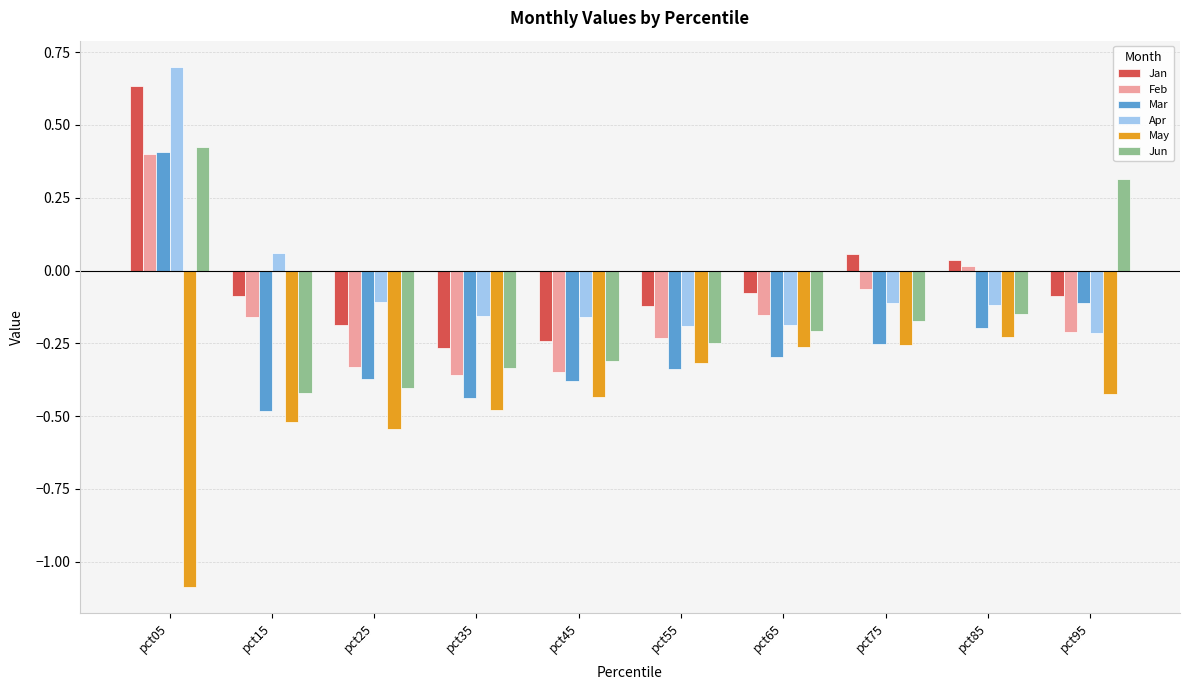

What is the difference between the maximum and minimum values in the Mar series?

0.9